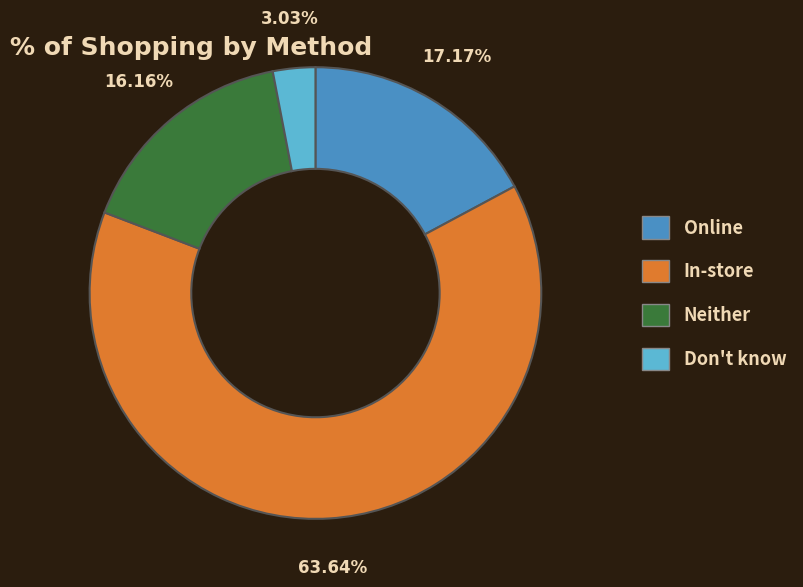

Which slice is the smallest?

Don't know